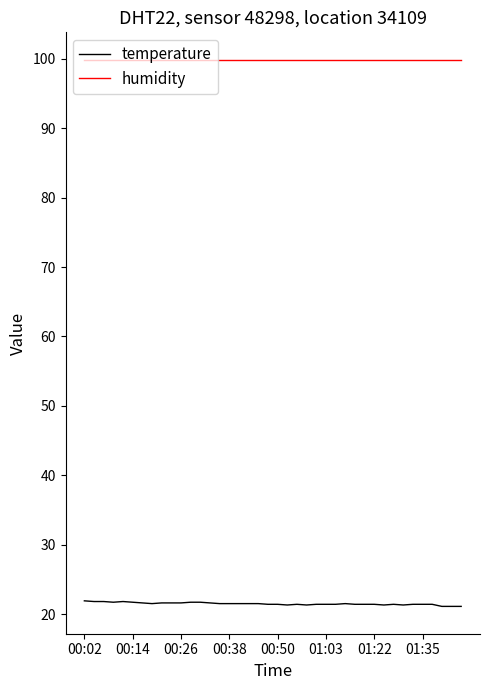

True or false: humidity and temperature cross at least once.

False